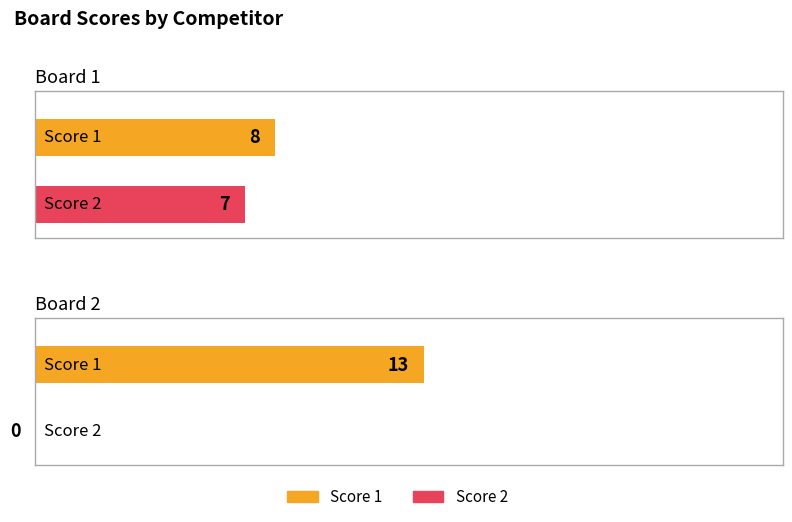

Is the value of Score 2 at 1 greater than the value of Score 1 at 4?

No